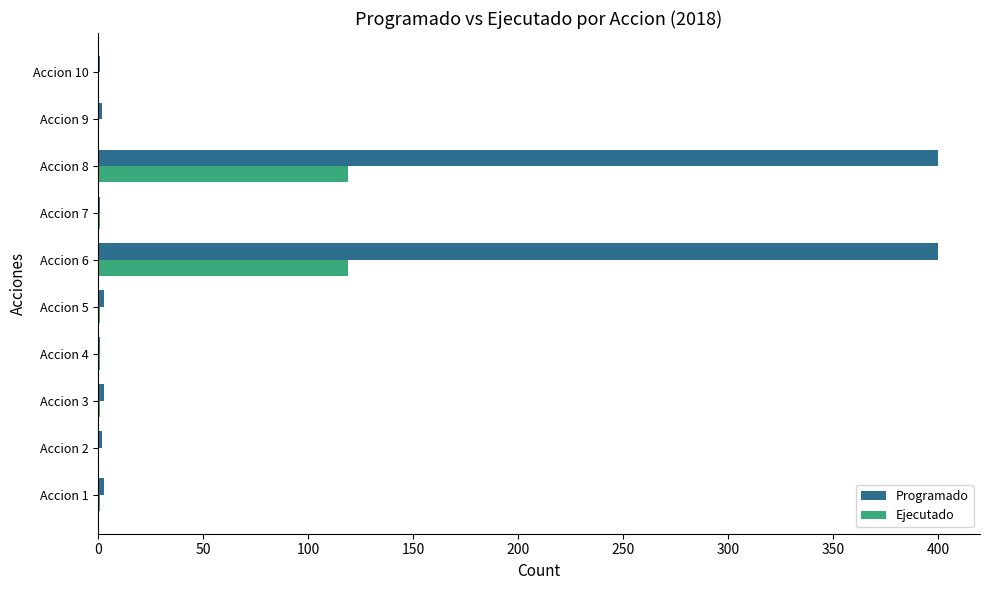

What is the sum of all Ejecutado values?

244.0